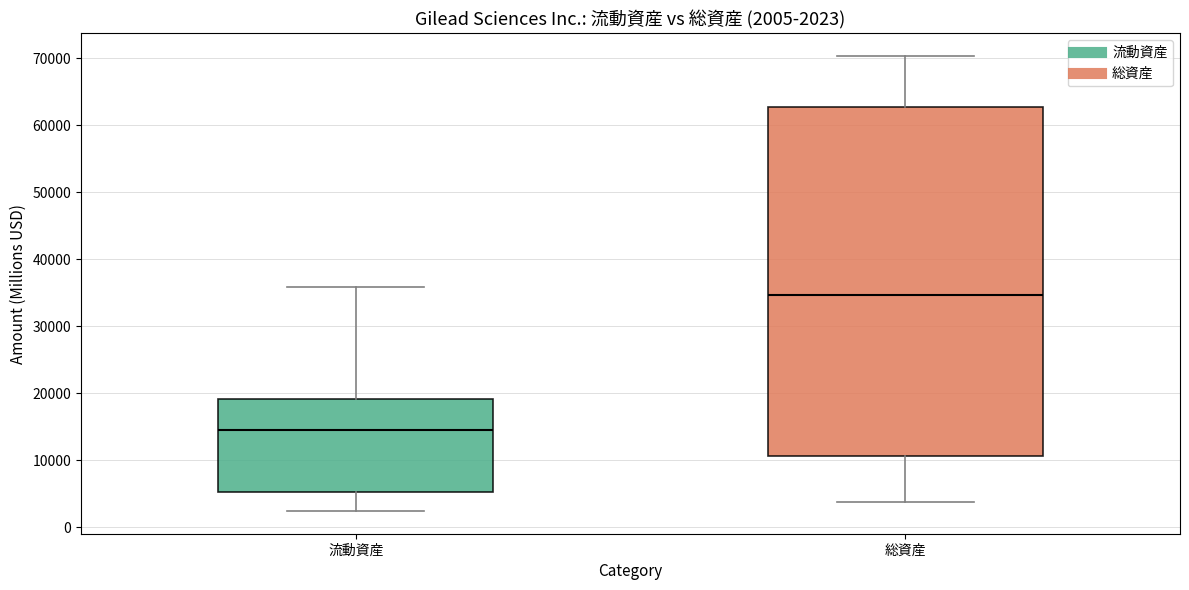

Which box is the tallest, from its lower edge to its upper edge?

総資産